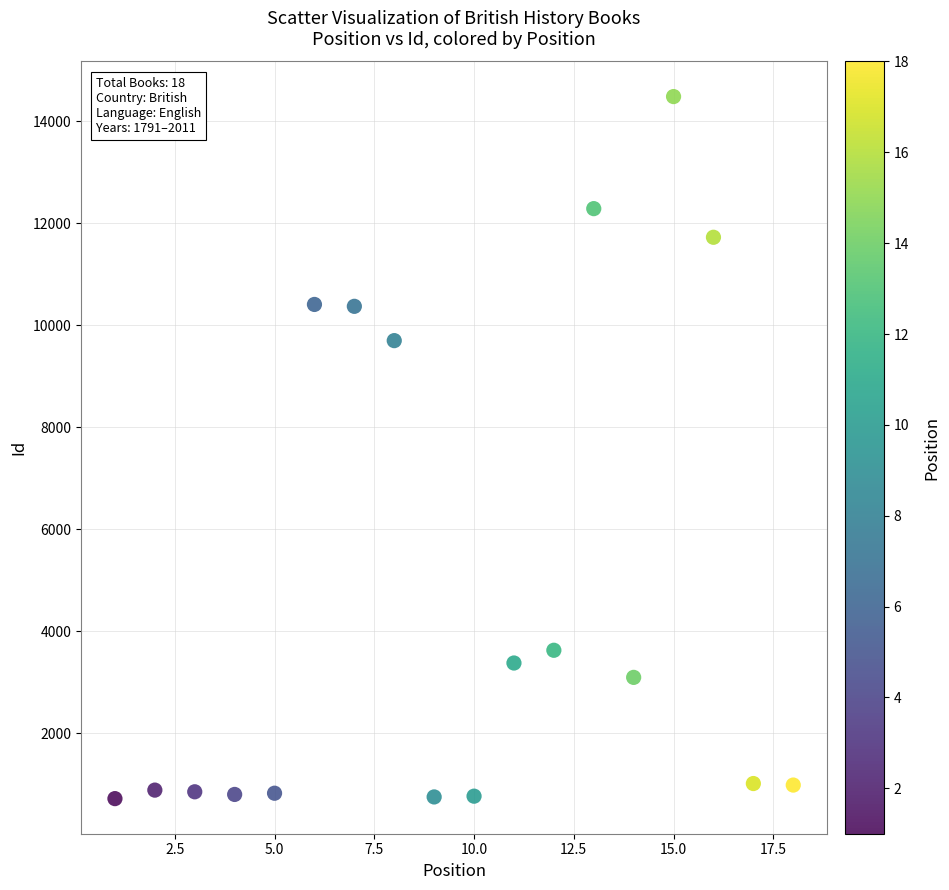

What is the range of X values (max minus min)?

17